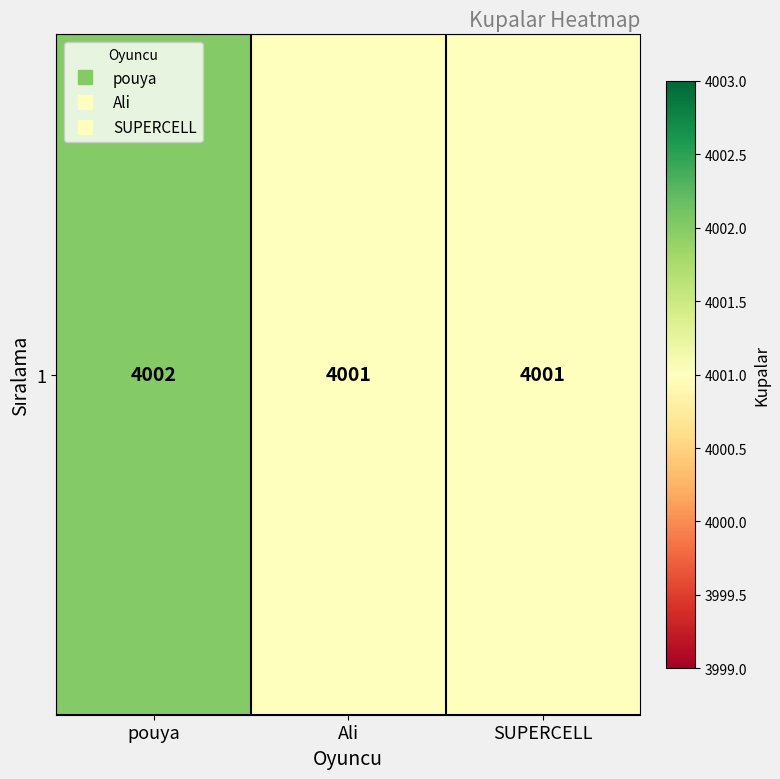

Is it true that the value at Ali is 4001?

True